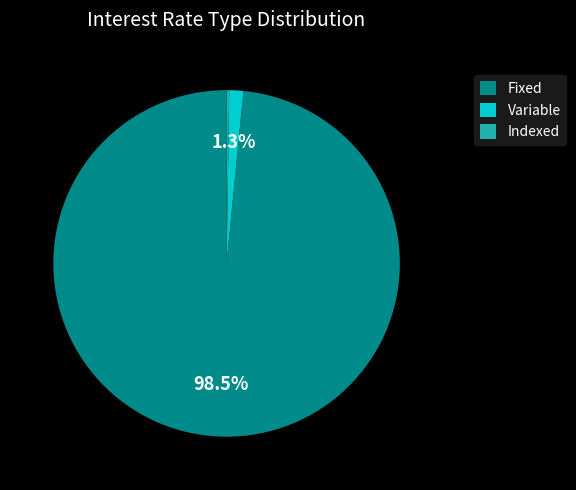

What portion of the pie excludes Variable?

98.7%